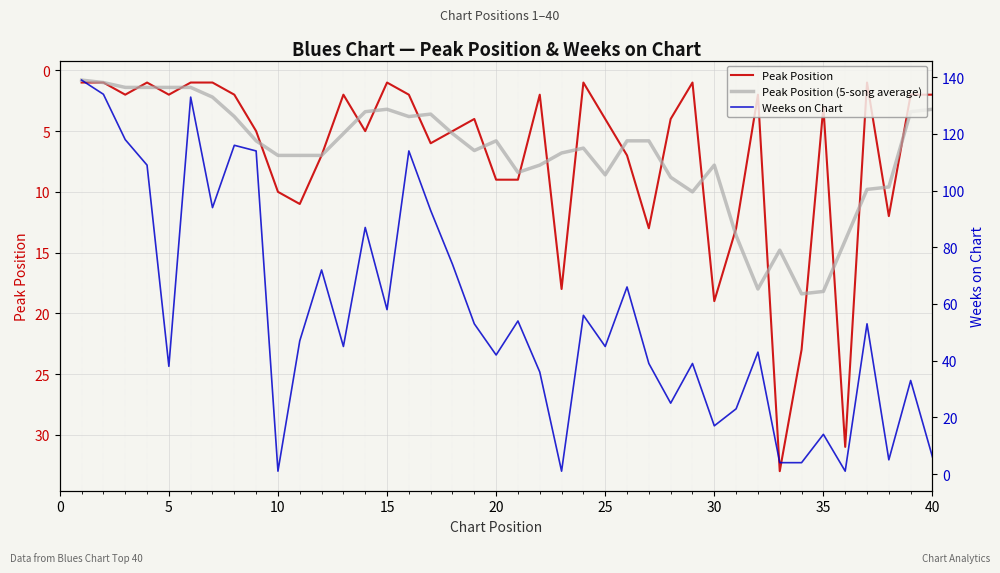

What is the minimum value for Peak Position?

1.0